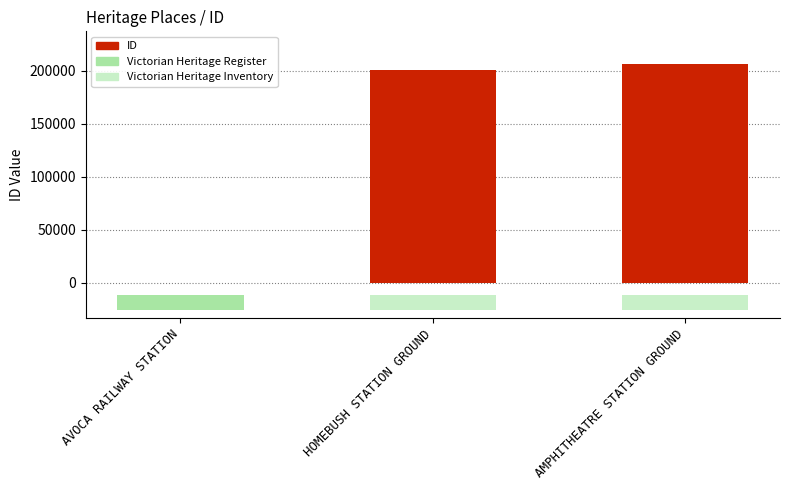

What is the change in value from AVOCA RAILWAY STATION to AMPHITHEATRE STATION GROUND?

+206365